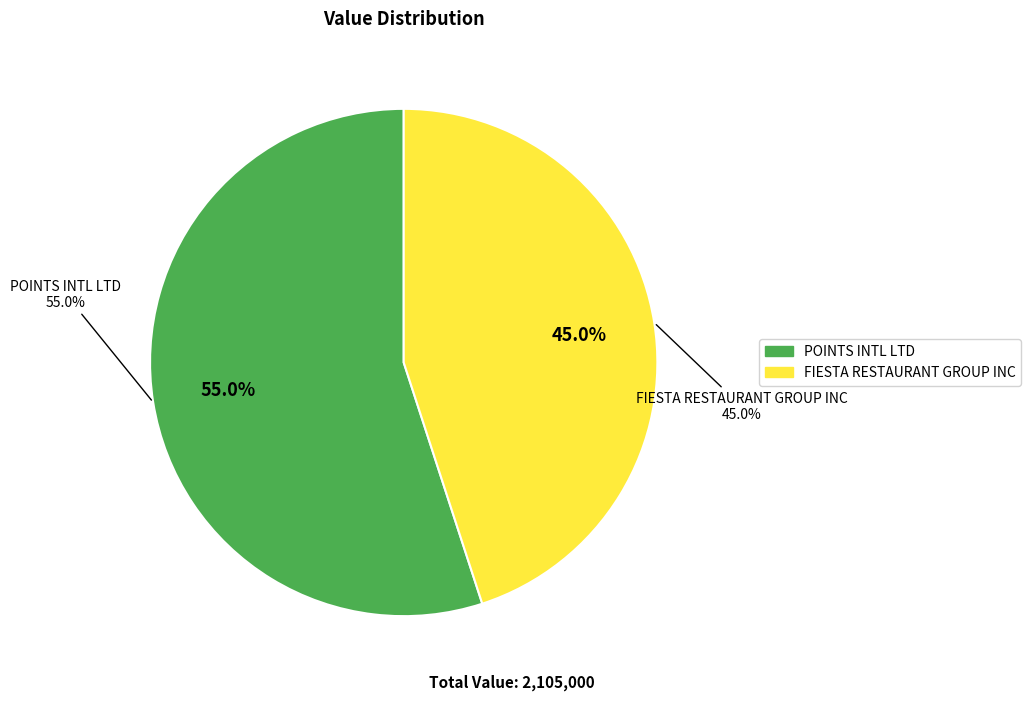

Rank the categories by value from highest to lowest.

POINTS INTL LTD, FIESTA RESTAURANT GROUP INC